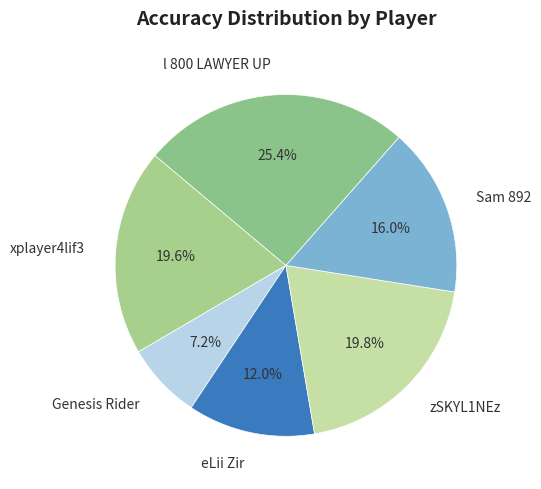

What percentage do l 800 LAWYER UP and zSKYL1NEz together represent?

45.2%